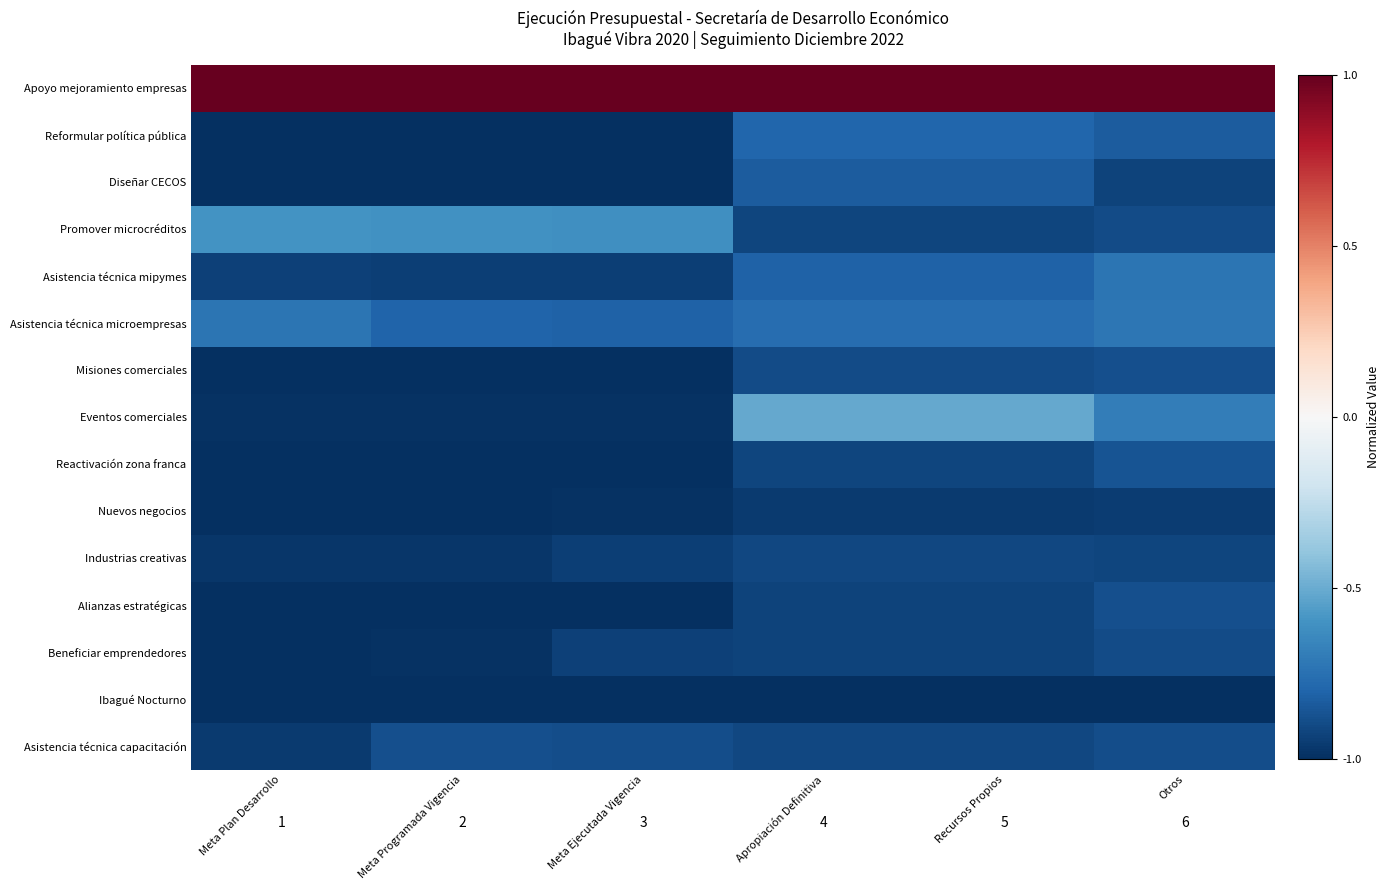

Which series has the widest spread of values?

Eventos comerciales